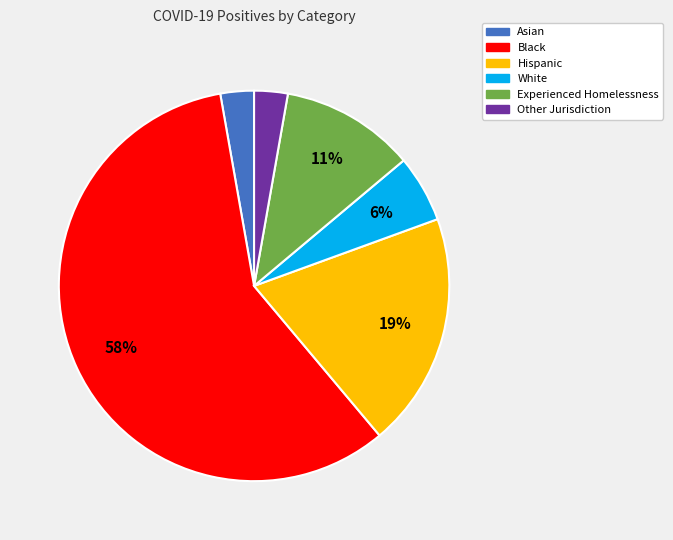

To the nearest percent, what is the average slice percentage?

17%